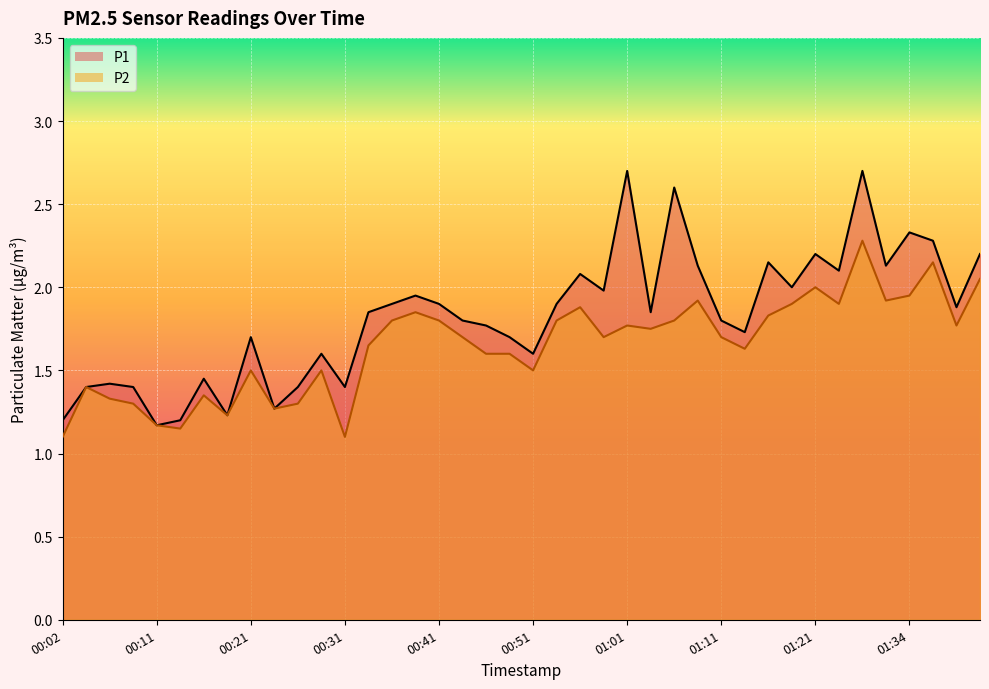

The value of P1 at 00:29 is 2.8. True or false?

False